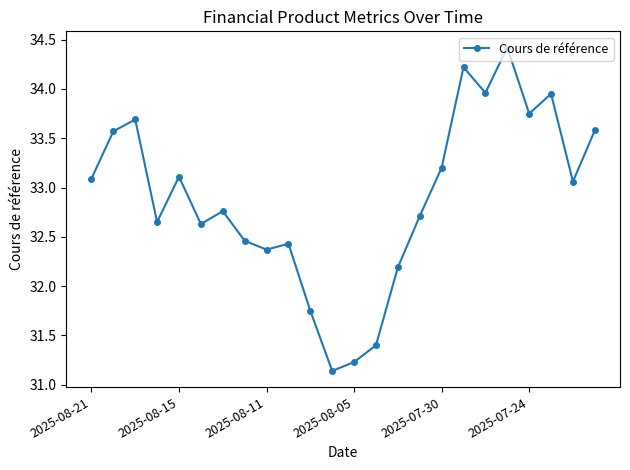

What is the sum of all values?

789.3